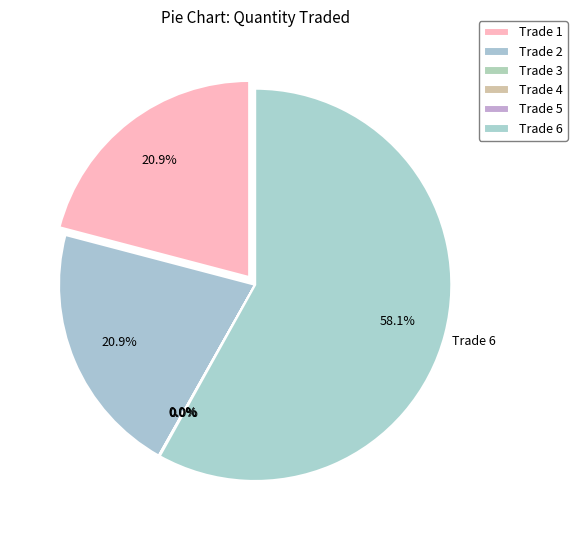

Is it true that Trade 4 is 0% of the pie?

True